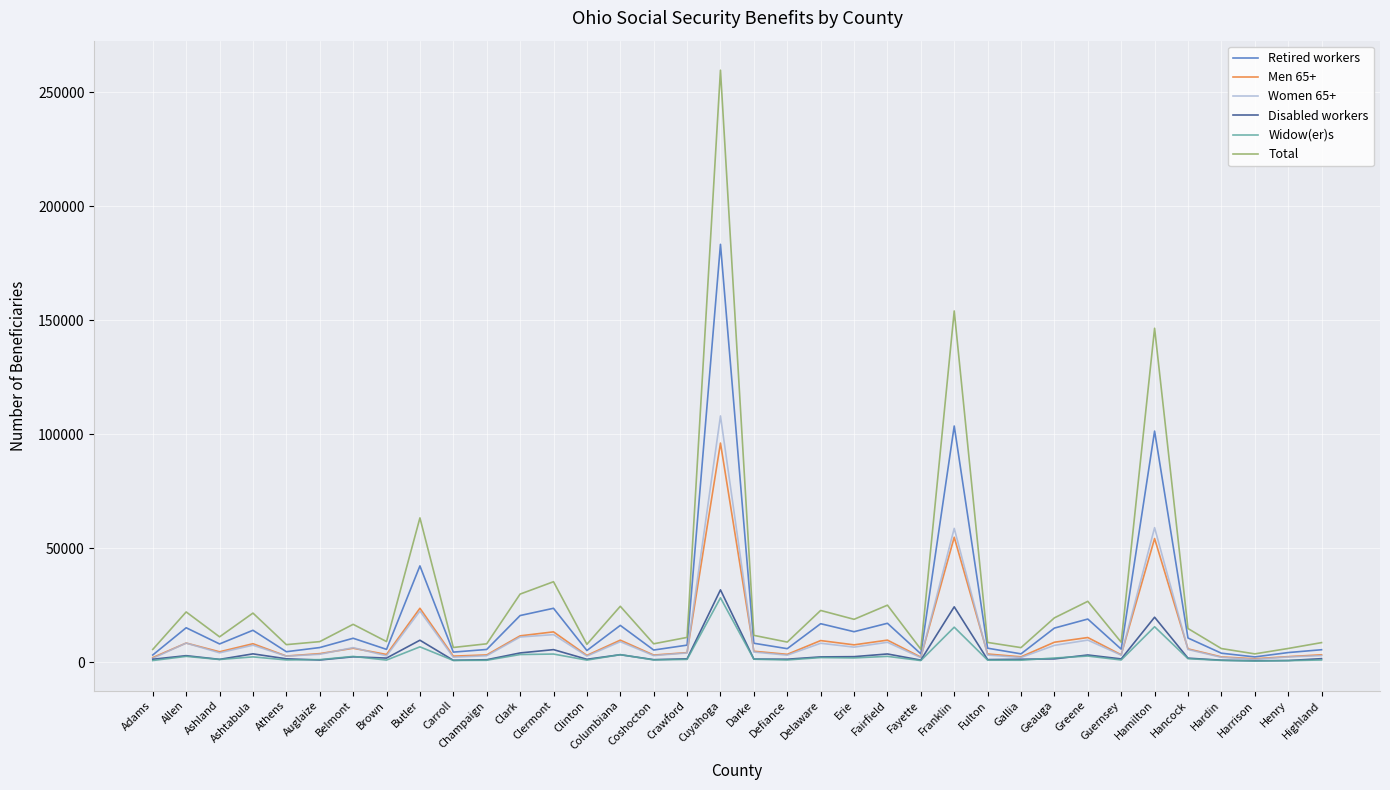

What is the spread (max minus min) of values at Fulton?

7769